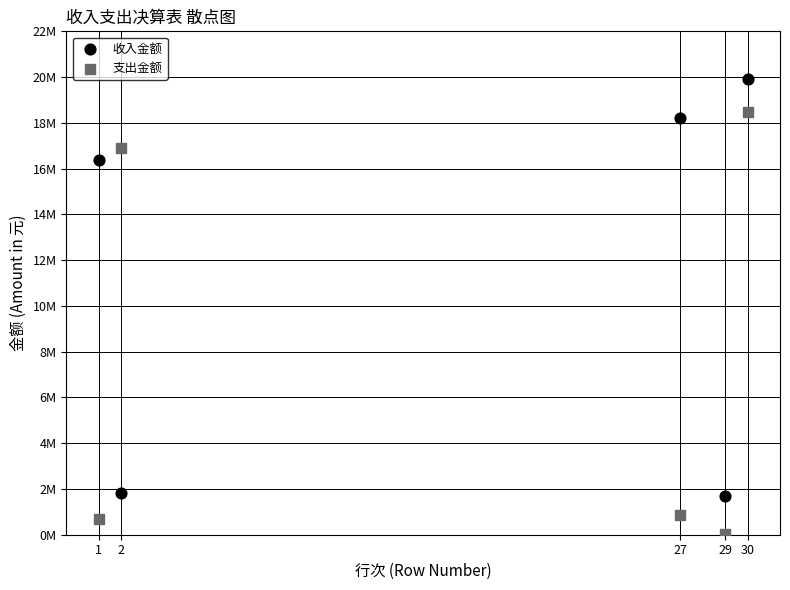

What are all the series names shown in the legend?

收入金额, 支出金额